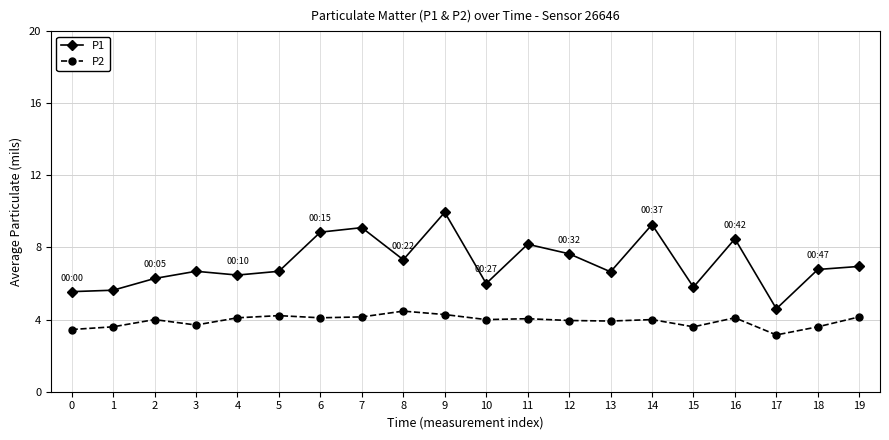

What is the average value of the P2 series?

3.9